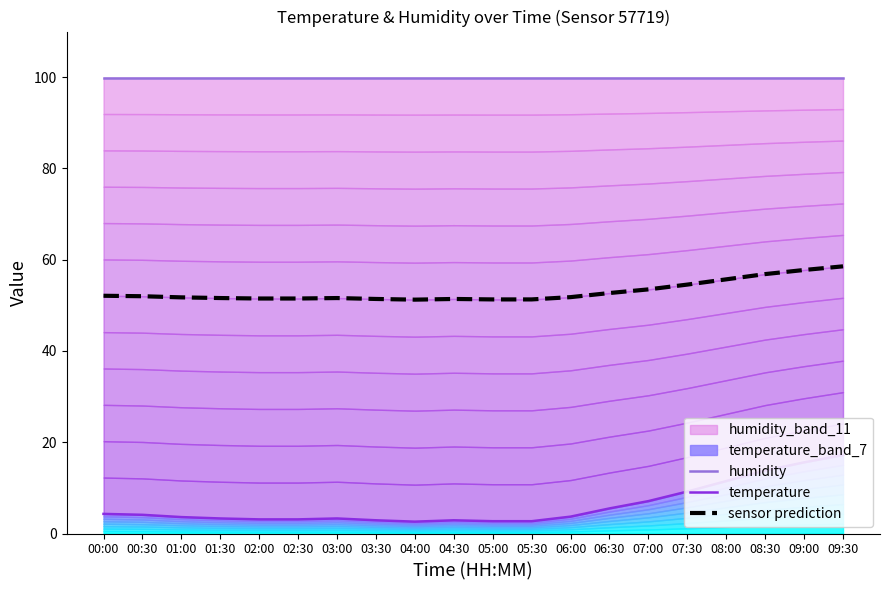

True or false: humidity has a value of 25.9 at 08:30.

False